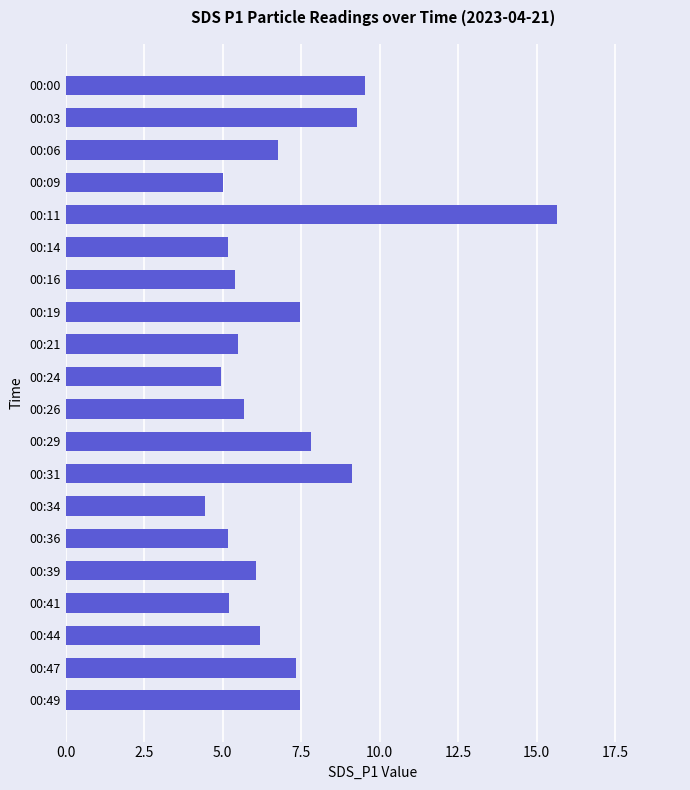

At which category does the chart reach its minimum across all series?

00:34